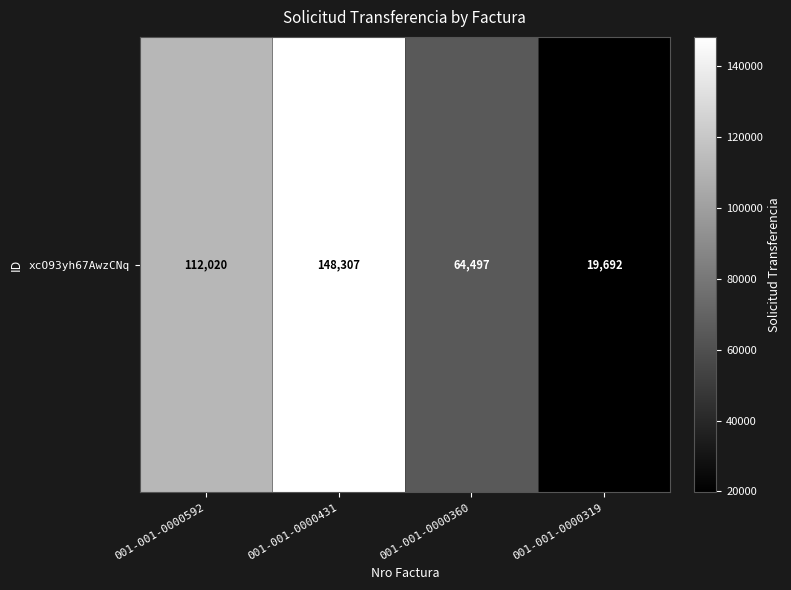

True or false: the data shows 148307 at 001-001-0000431.

True